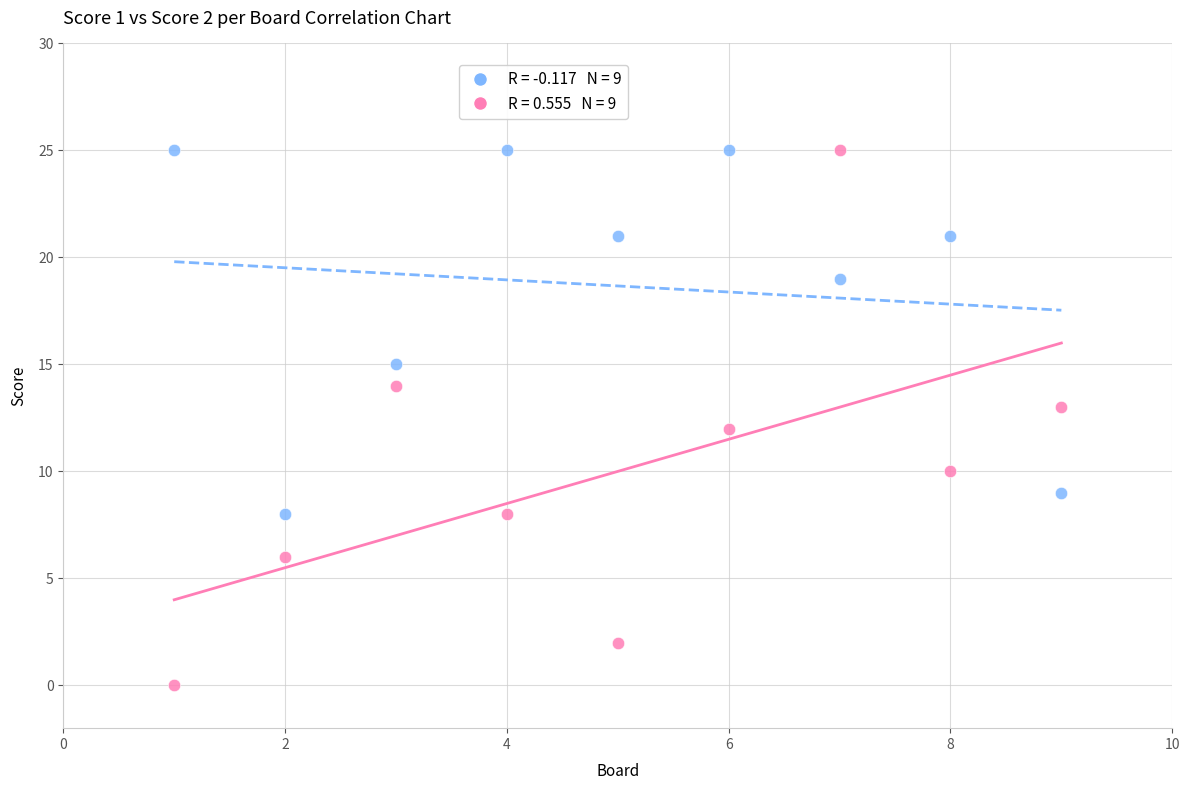

Across all data points, what is the range of X values (max minus min)?

8